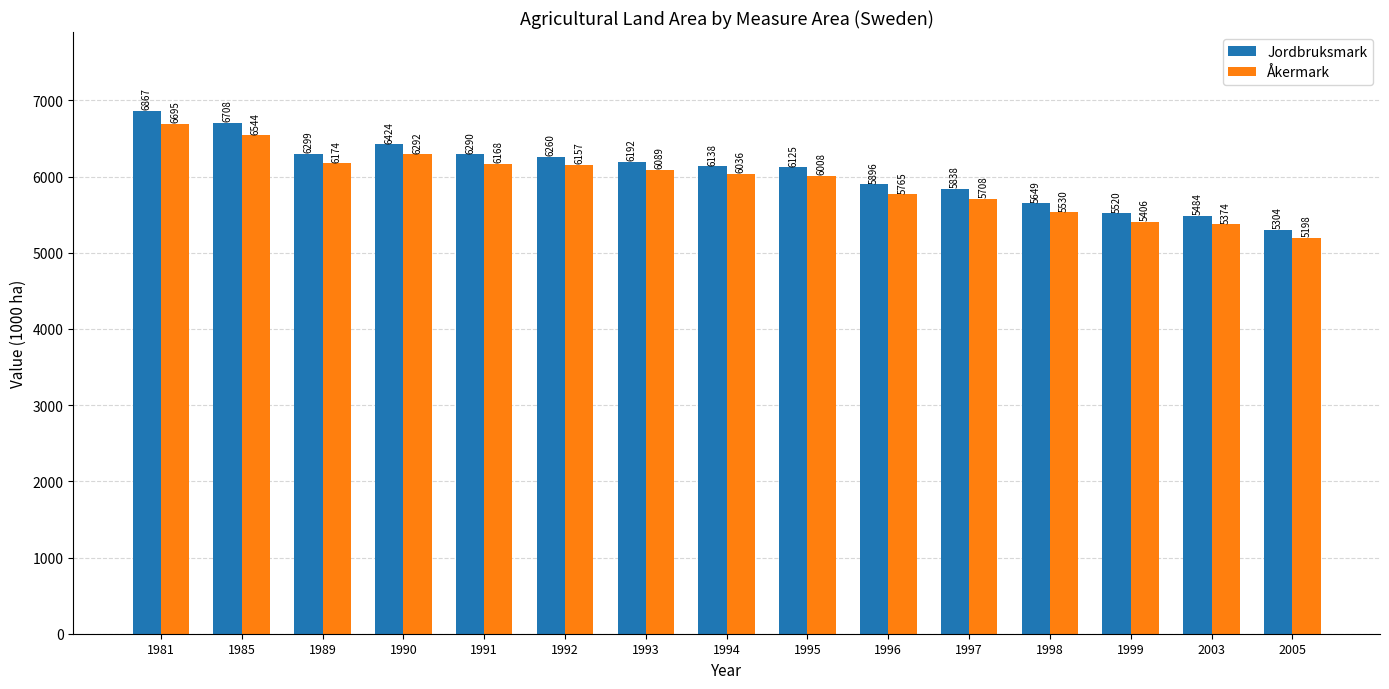

True or false: Åkermark has a value of 9336 at 1981.

False